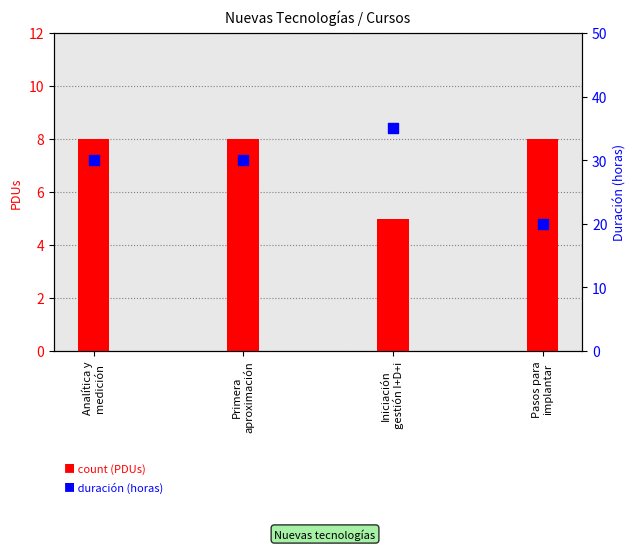

At how many categories does at least one series exceed 21?

3